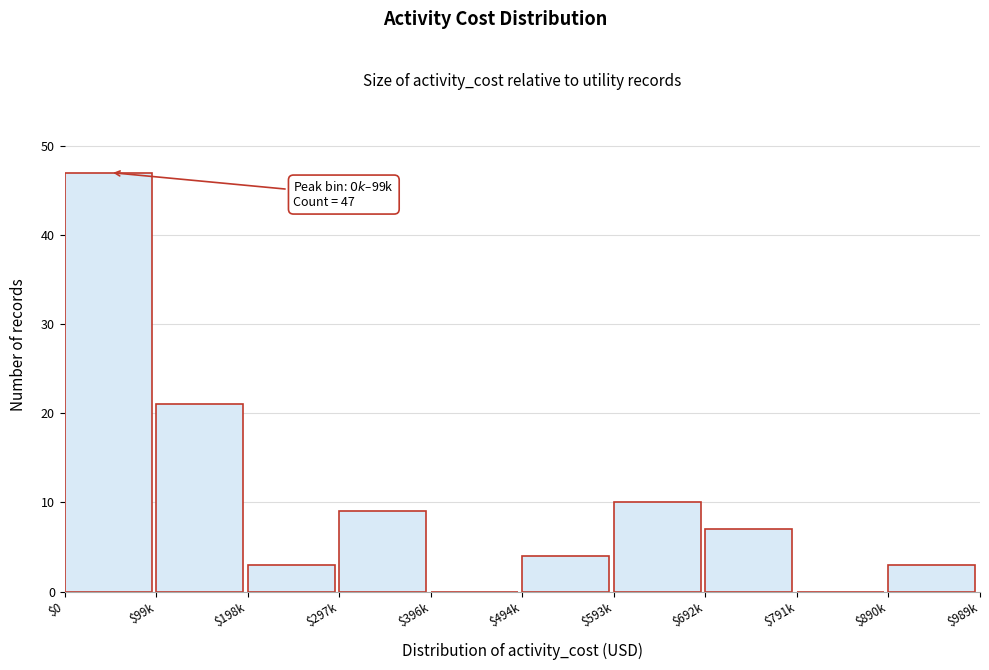

What is the greatest value displayed?

47